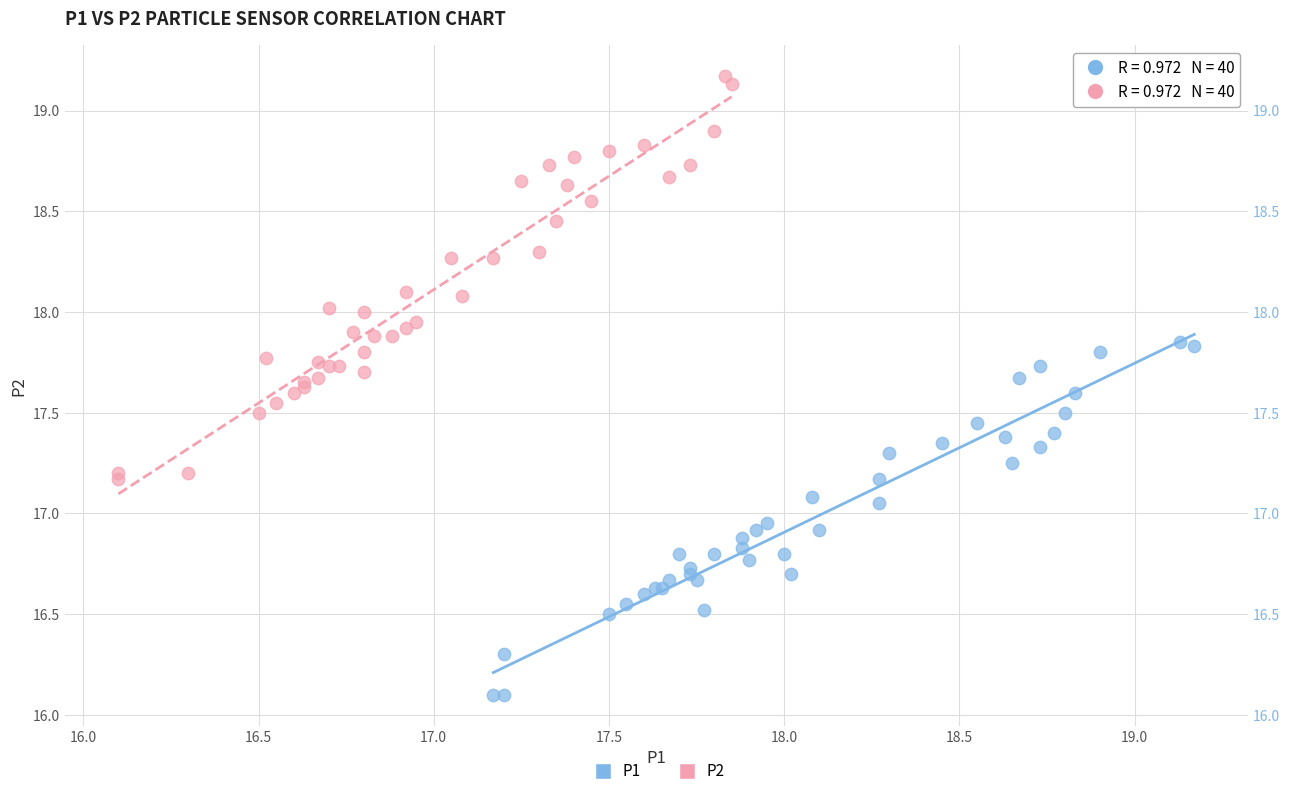

Which series contains the highest Y value?

P2